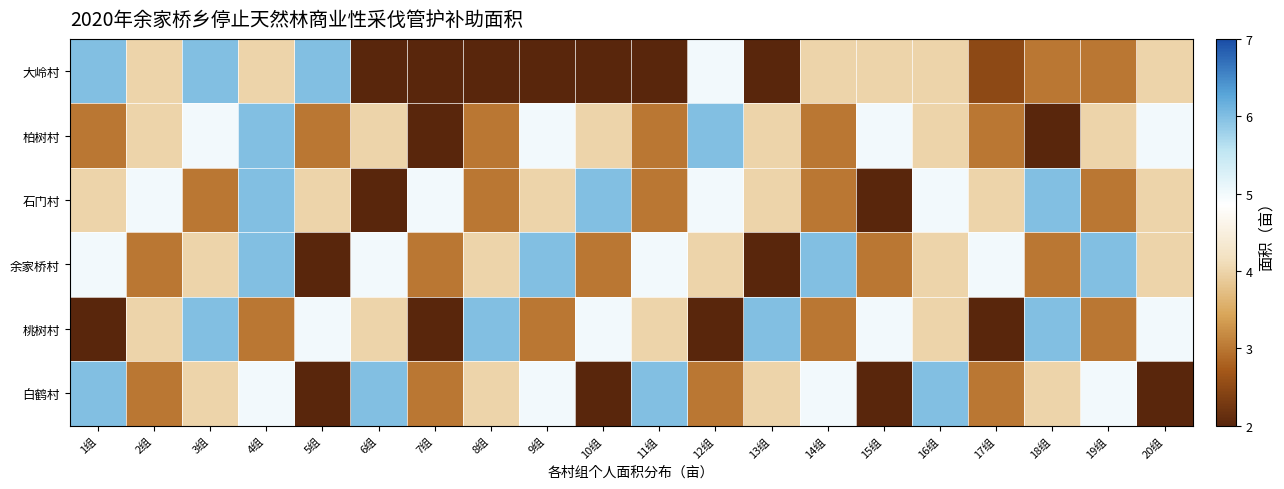

Which has a higher value, 13组 or 18组?

18组